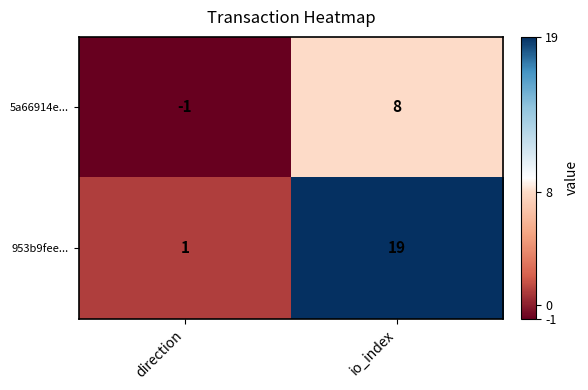

What is the difference between the 5a66914e... values at direction and io_index?

9